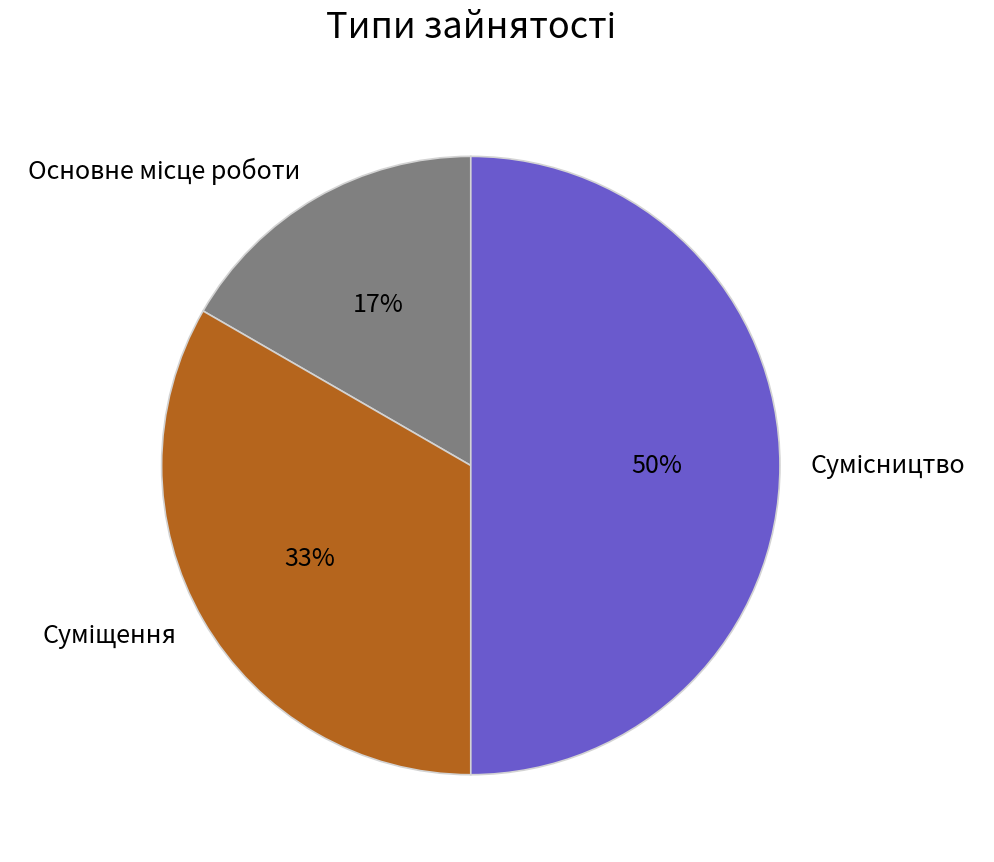

To the nearest percent, what is the average slice percentage?

33%